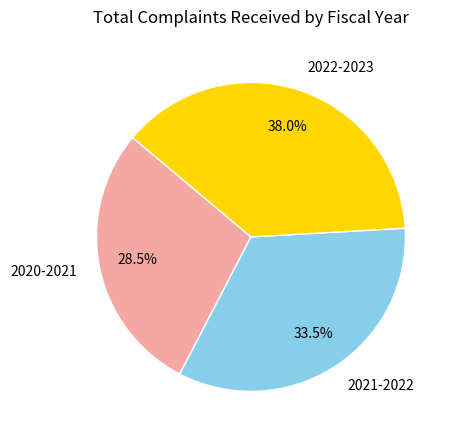

How much of the chart is everything except 2022-2023?

62.0%